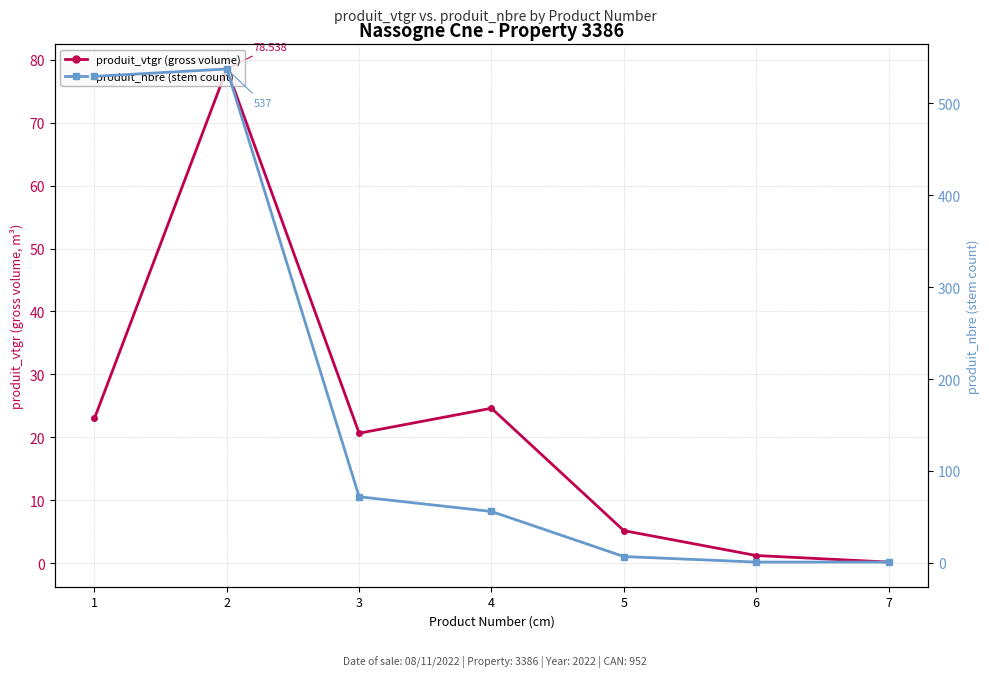

Is the value of produit_nbre (stem count) at 2 greater than the value of produit_vtgr (gross volume) at 7?

Yes